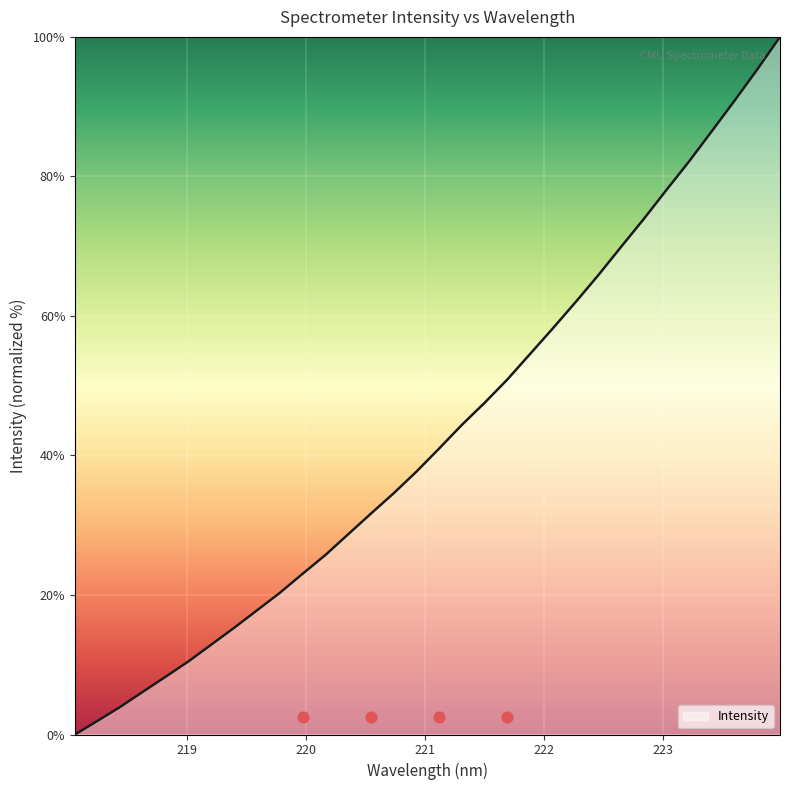

What is the ratio of the value at 223.9802 to the value at 223.408?

1.2